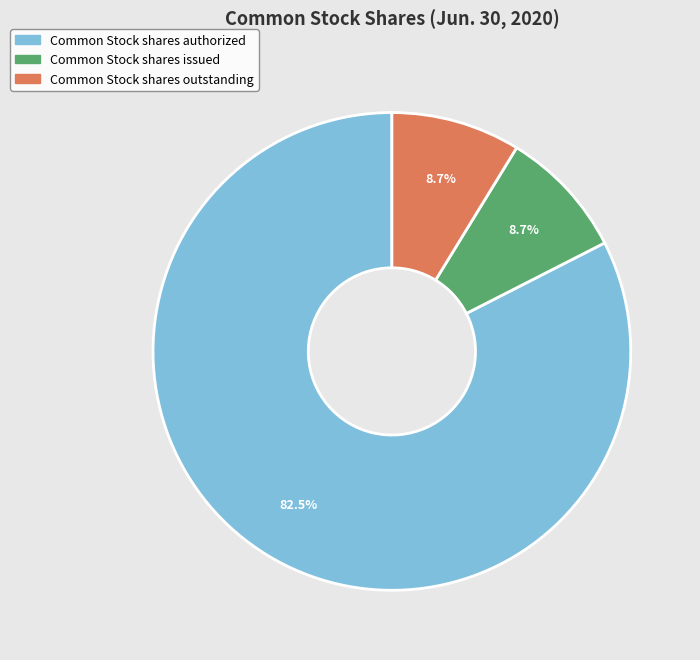

True or false: Common Stock shares authorized accounts for 94% of the total.

False